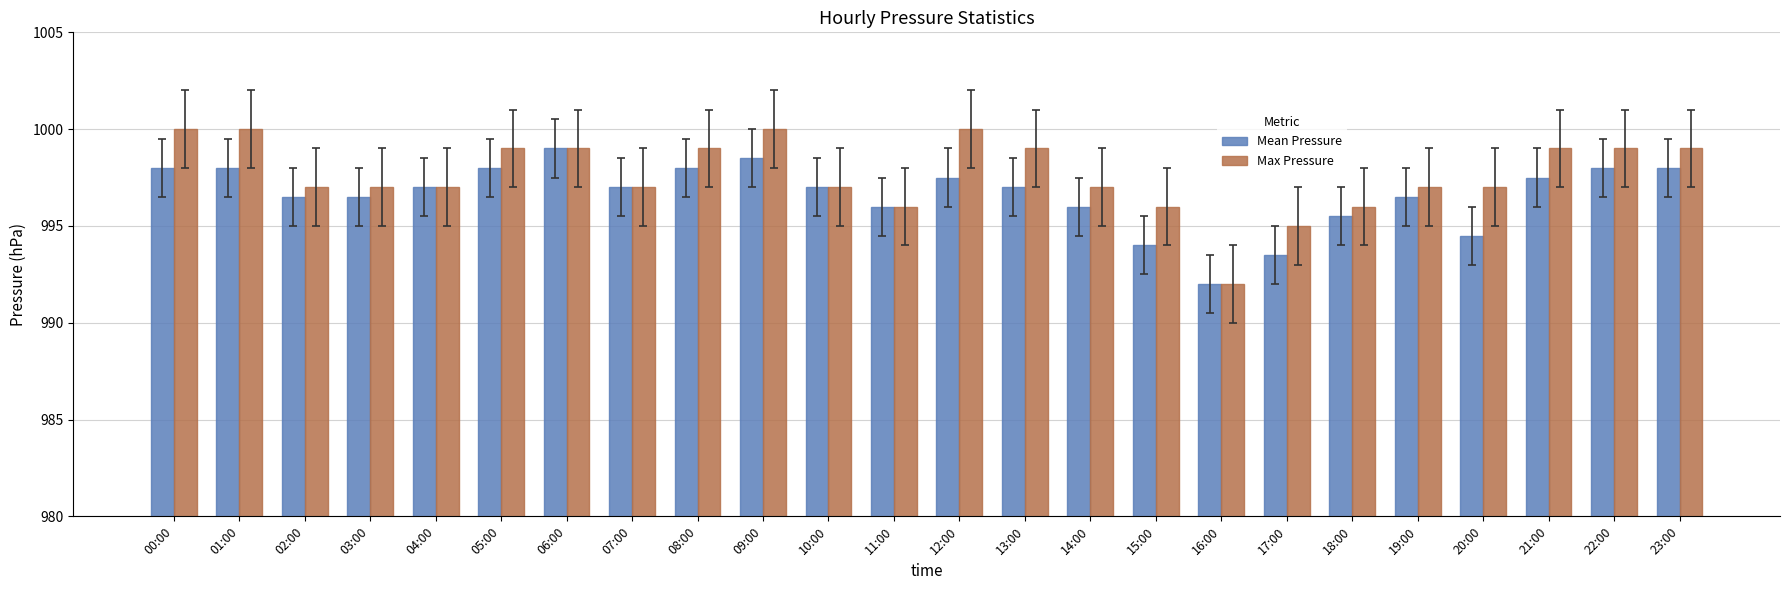

What is the difference between the second highest and second lowest values in the Mean Pressure series?

5.0